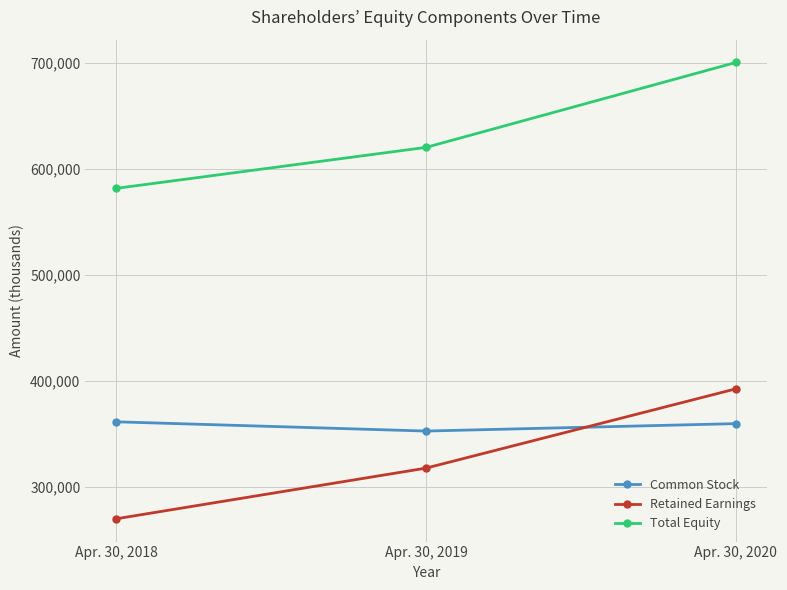

At which label does Common Stock first exceed 359430?

Apr. 30, 2018